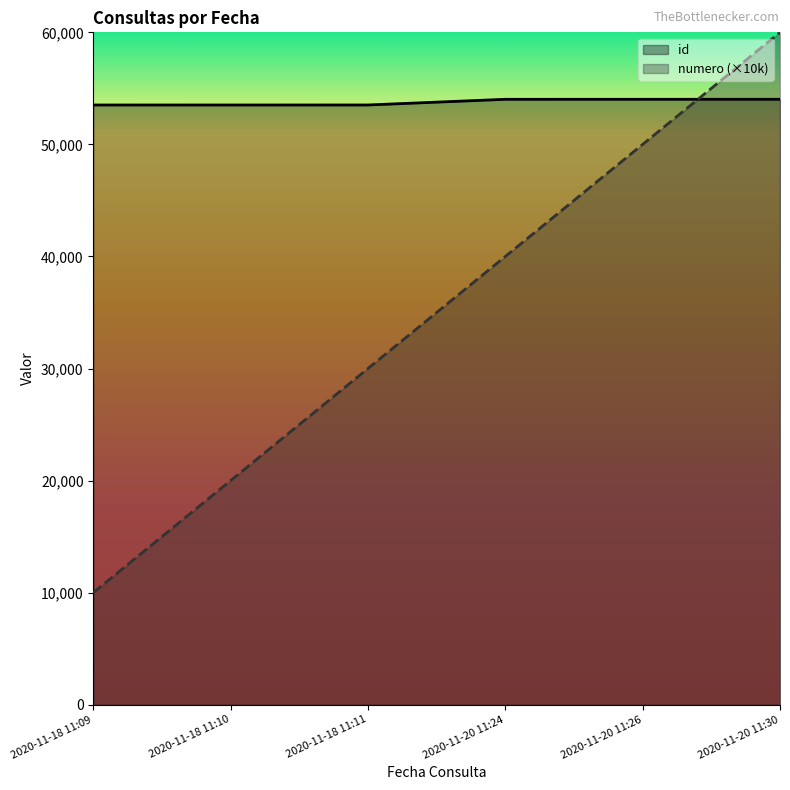

Is the value of numero at 2020-11-20 11:30 greater than the value of id at 2020-11-18 11:10?

Yes